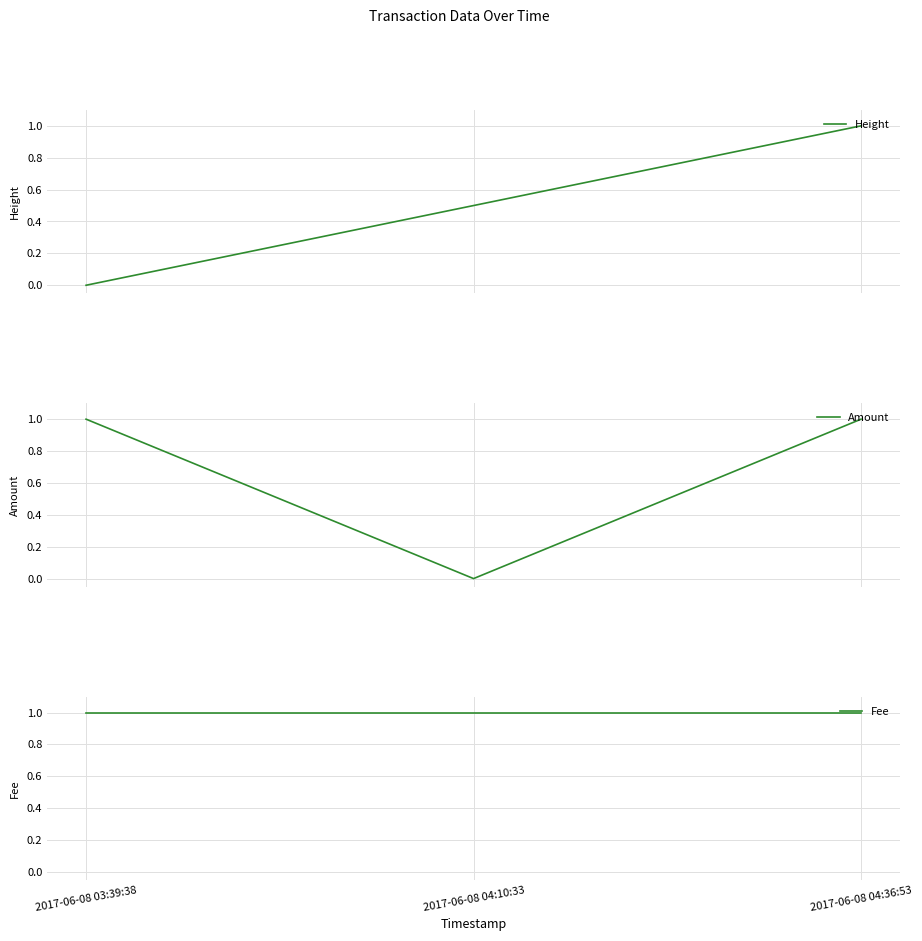

At which label is Amount closest to 0?

2017-06-08 04:10:33